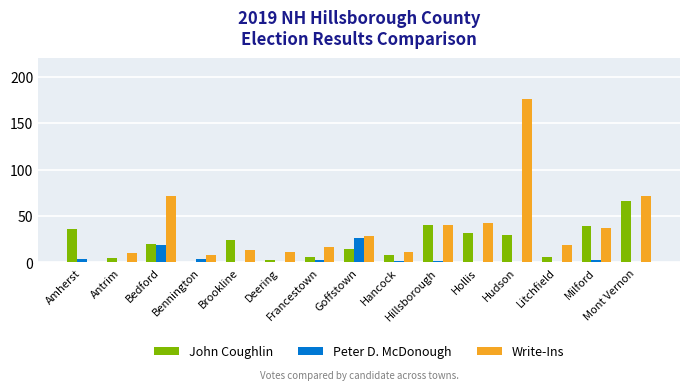

Reading left to right, list all the values displayed in this chart.

John Coughlin: 36	5	20	1	24	3	6	15	8	40	32	30	6	39	66
Peter D. McDonough: 4	1	19	4	0	1	3	26	2	2	0	0	0	3	0
Write-Ins: 0	10	72	8	13	11	17	28	11	40	43	176	19	37	72